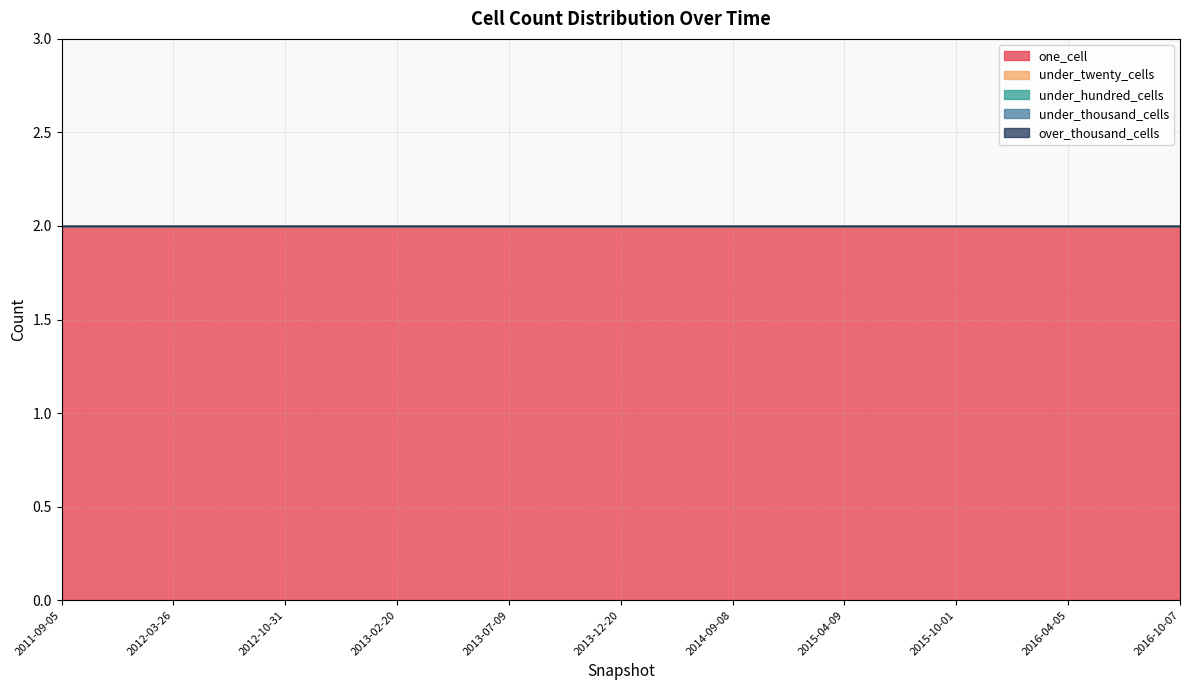

What are all the series names shown in the legend?

one_cell, under_twenty_cells, under_hundred_cells, under_thousand_cells, over_thousand_cells